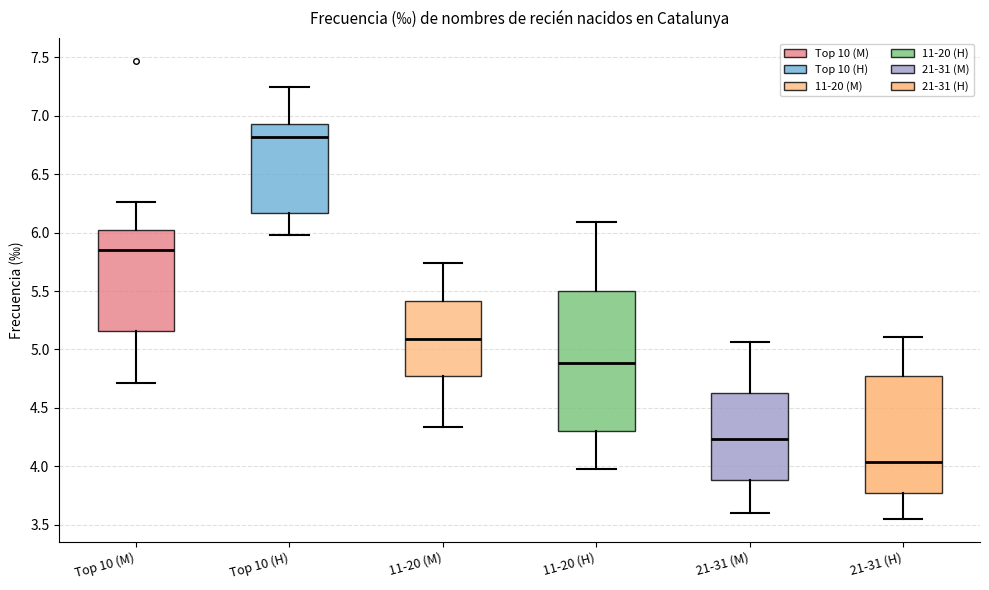

Reading left to right, transcribe this box plot: for each box, give where its median line is, the range the box spans, and where its two whiskers end, as read against the y-axis. The values are not printed on the chart, so give them approximately, as read against the axis.

Top 10 (M): median 5.85, box 5.15 to 6.05, whiskers 4.70 to 6.25
Top 10 (H): median 6.80, box 6.15 to 6.95, whiskers 6.00 to 7.25
11-20 (M): median 5.10, box 4.75 to 5.40, whiskers 4.35 to 5.75
11-20 (H): median 4.90, box 4.30 to 5.50, whiskers 4.00 to 6.10
21-31 (M): median 4.25, box 3.90 to 4.65, whiskers 3.60 to 5.05
21-31 (H): median 4.05, box 3.80 to 4.75, whiskers 3.55 to 5.10